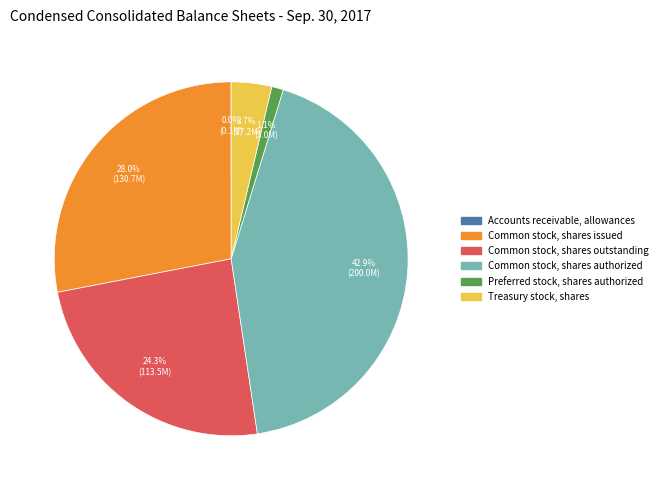

To the nearest percent, what portion does Treasury stock, shares represent?

4%